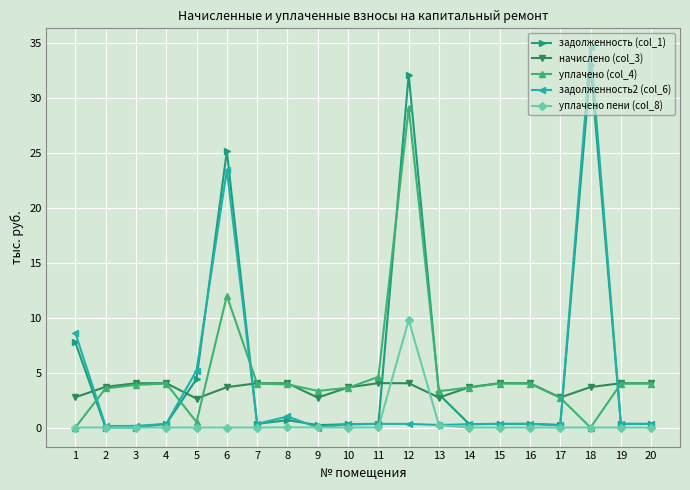

The value of уплачено пени (col_8) at 15 is 5.0. True or false?

False